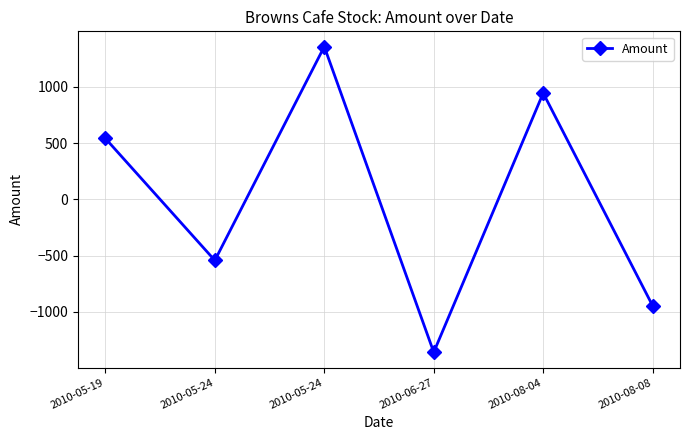

How many positive values are there?

3